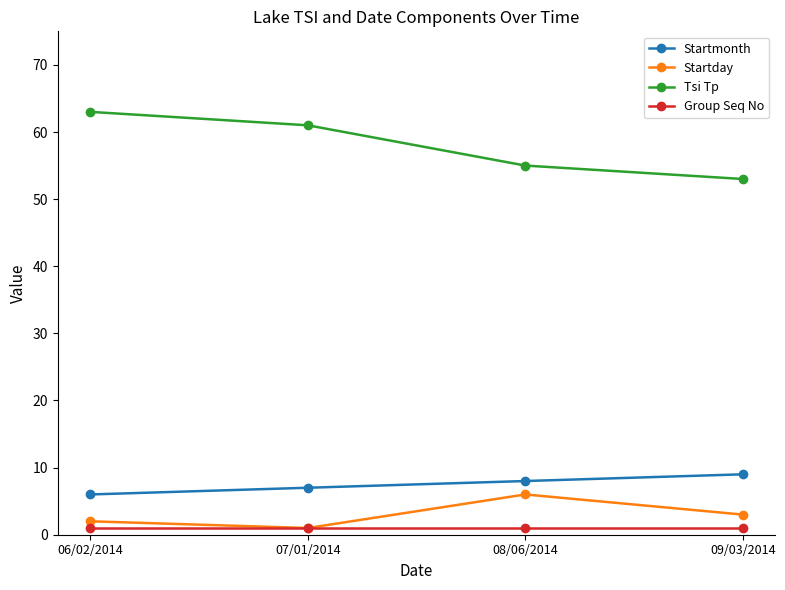

Is this an area chart (filled region under the line)?

No